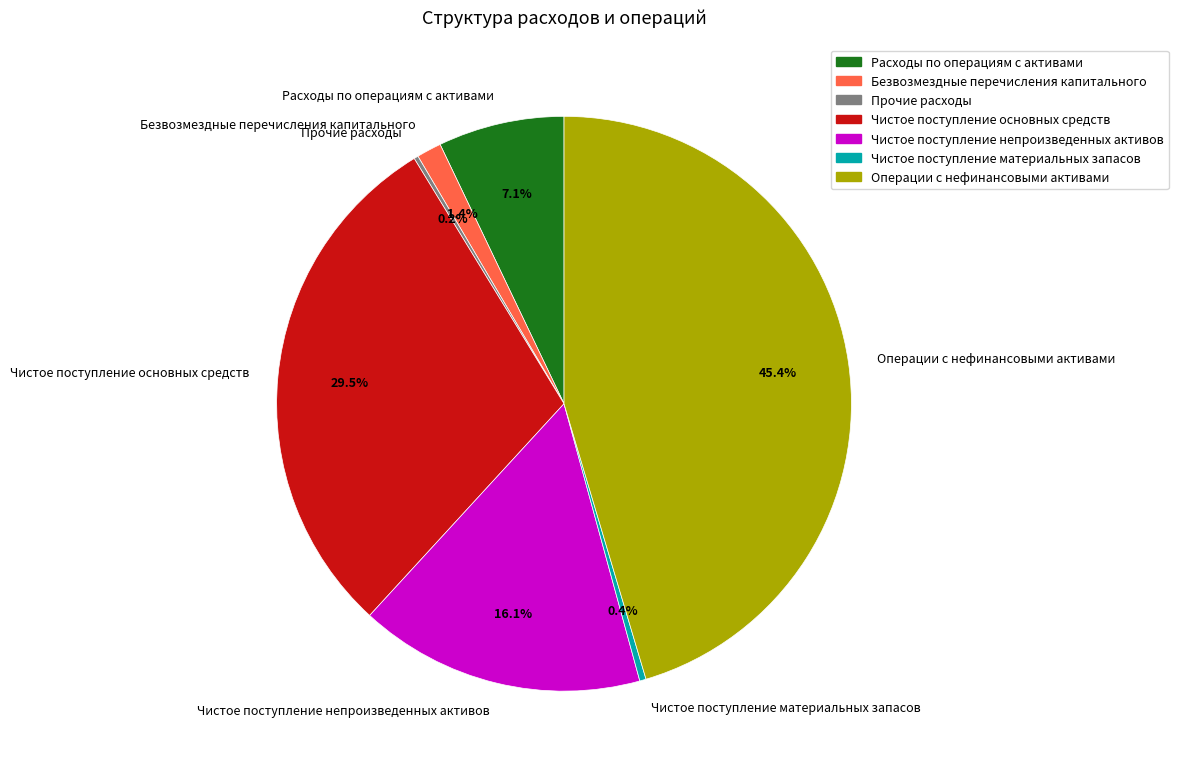

Combined, do Безвозмездные перечисления капитального and Чистое поступление непроизведенных активов account for over 50%?

No